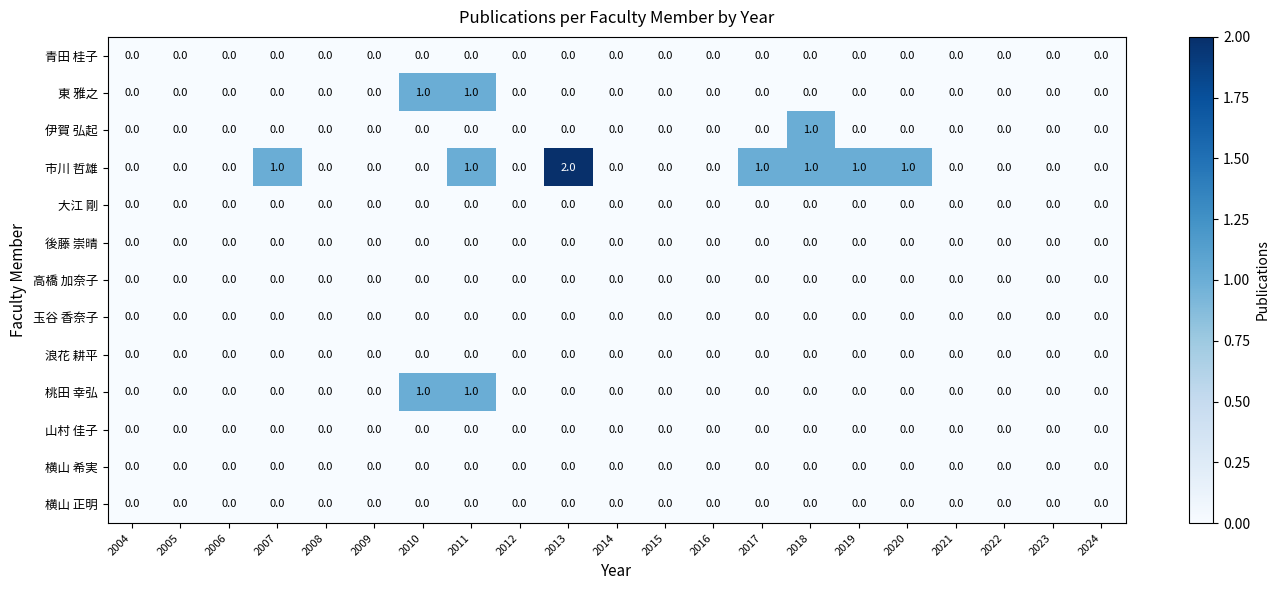

At which category is the sum across all series the highest?

2011